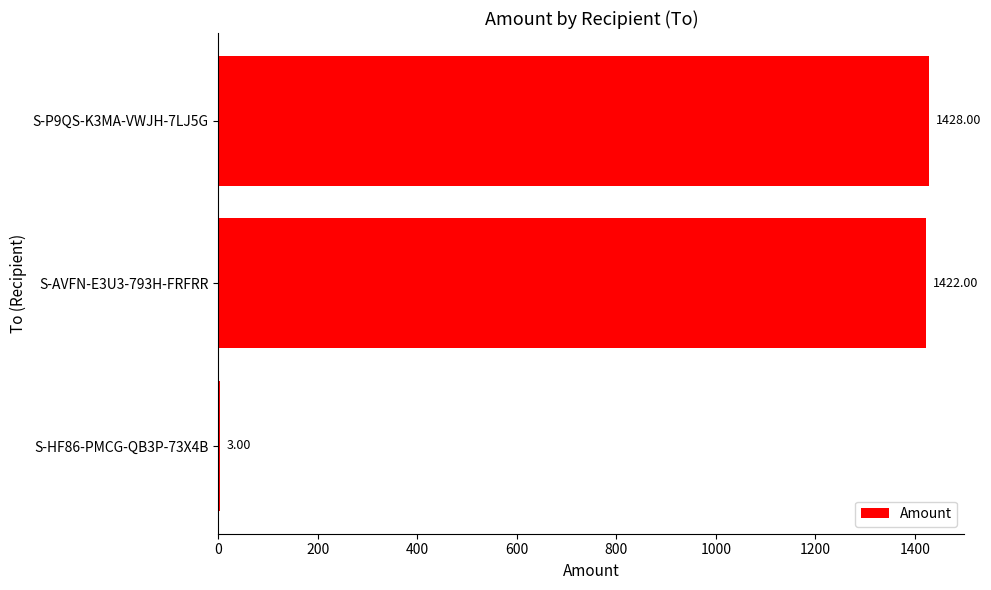

What is the sum of the values at S-HF86-PMCG-QB3P-73X4B and S-AVFN-E3U3-793H-FRFRR?

1425